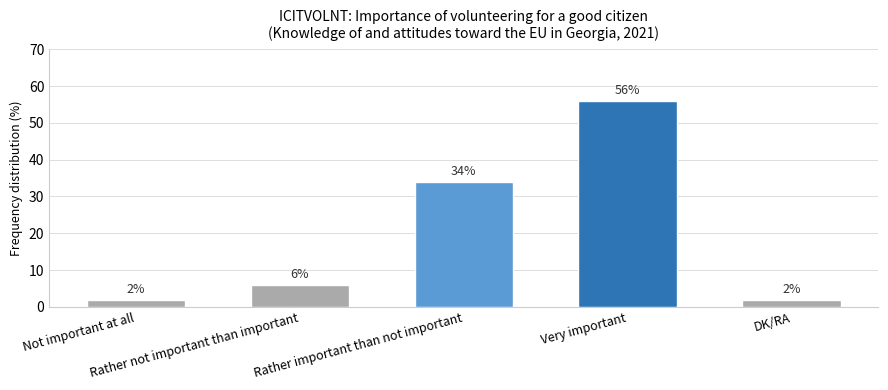

Between Not important at all and Very important, which is larger?

Very important